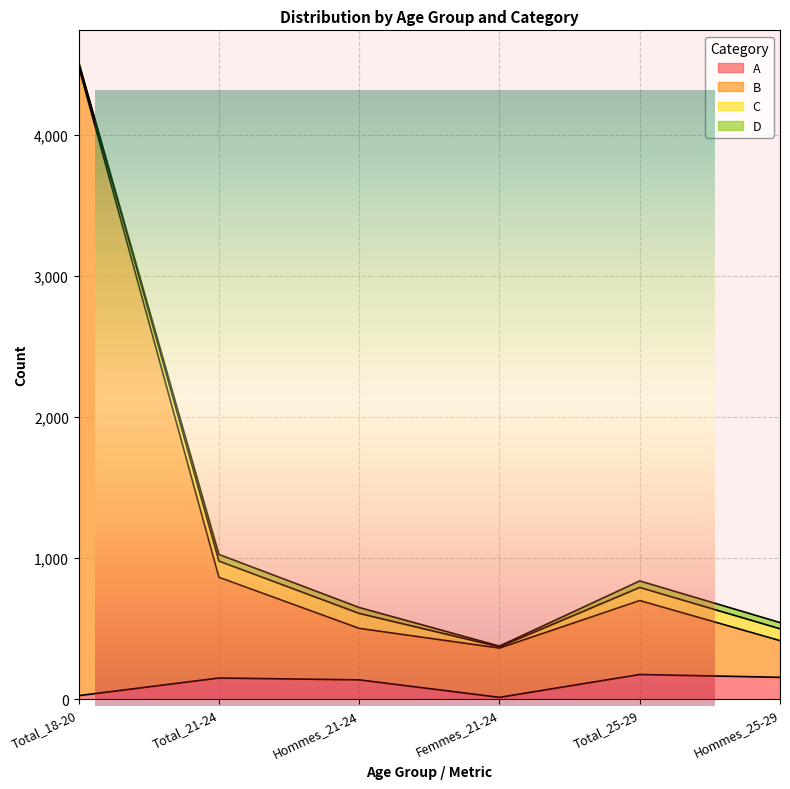

Where is A nearest to the value 94?

Hommes_21-24